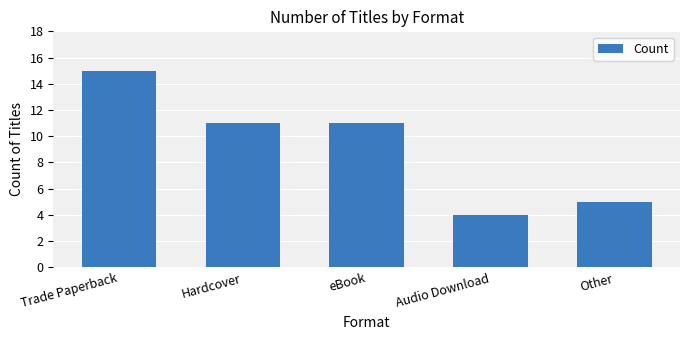

What is the difference between the second highest and minimum values?

7